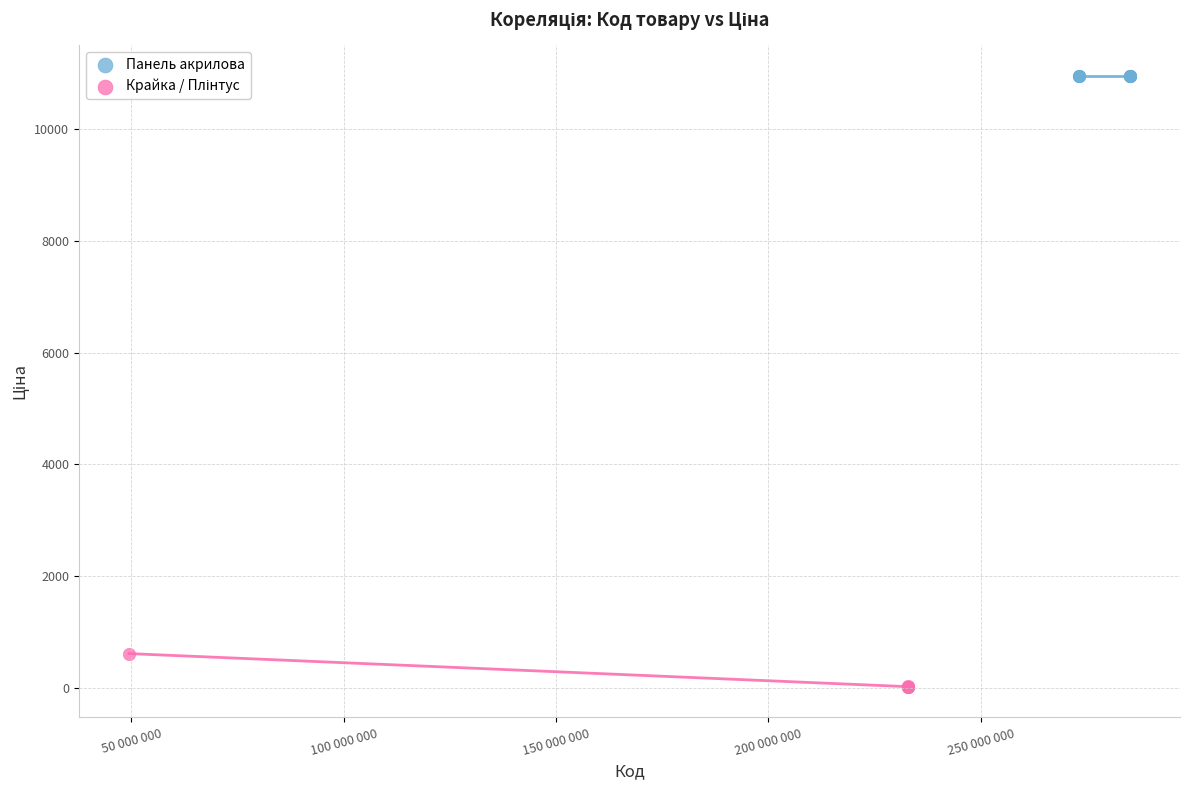

Which series reaches the maximum Y coordinate?

Панель акрилова